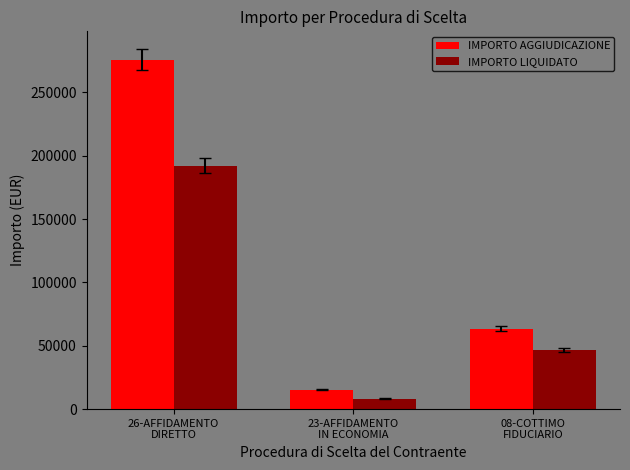

At which label does IMPORTO LIQUIDATO reach its peak?

26-AFFIDAMENTO
DIRETTO